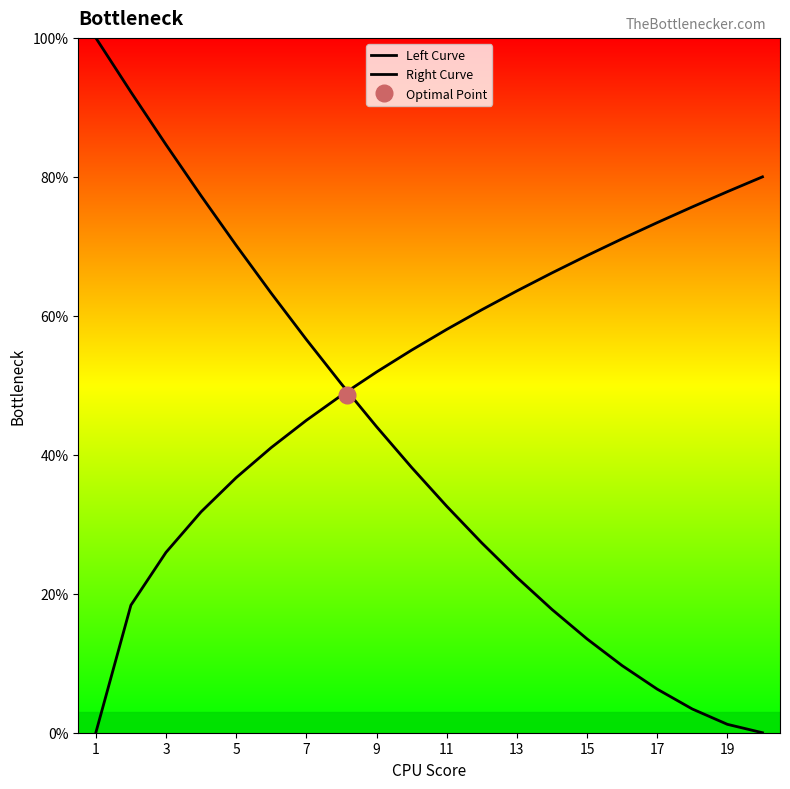

List the series in order of their overall mean, highest first.

Right Curve, Left Curve